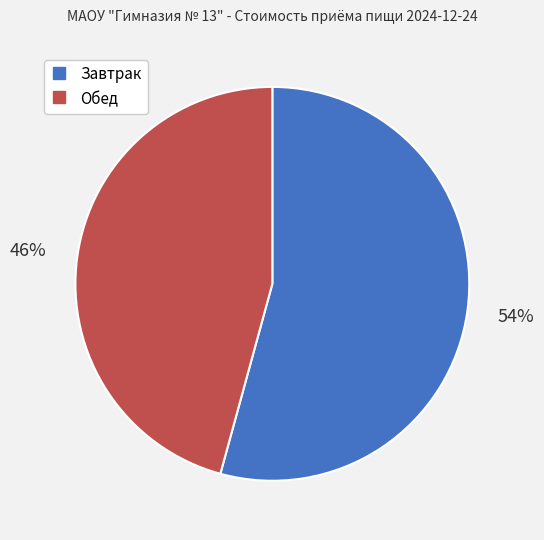

What percentage is the Обед slice, to the nearest percent?

46%